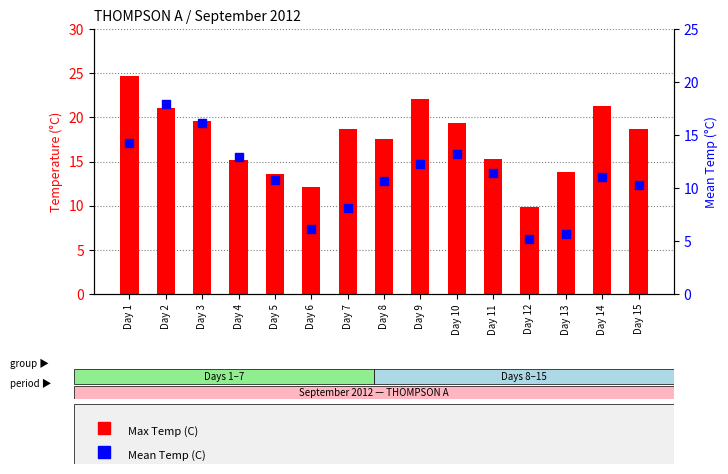

At how many categories does at least one series exceed 19?

6